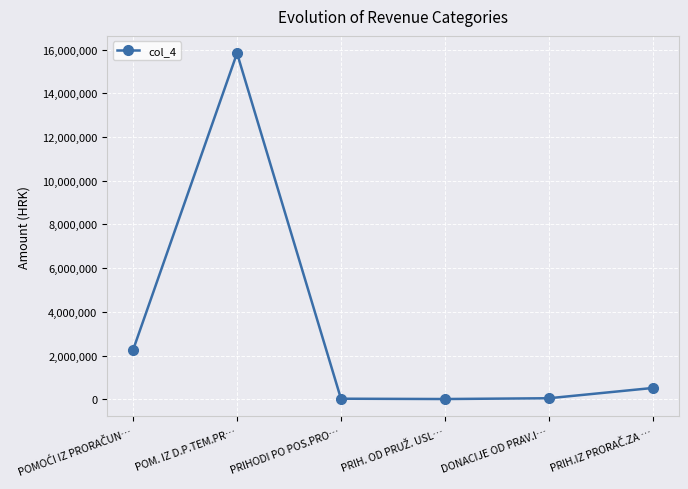

True or false: the data shows 7718213.5 at POM. IZ D.P.TEM.PR….

False